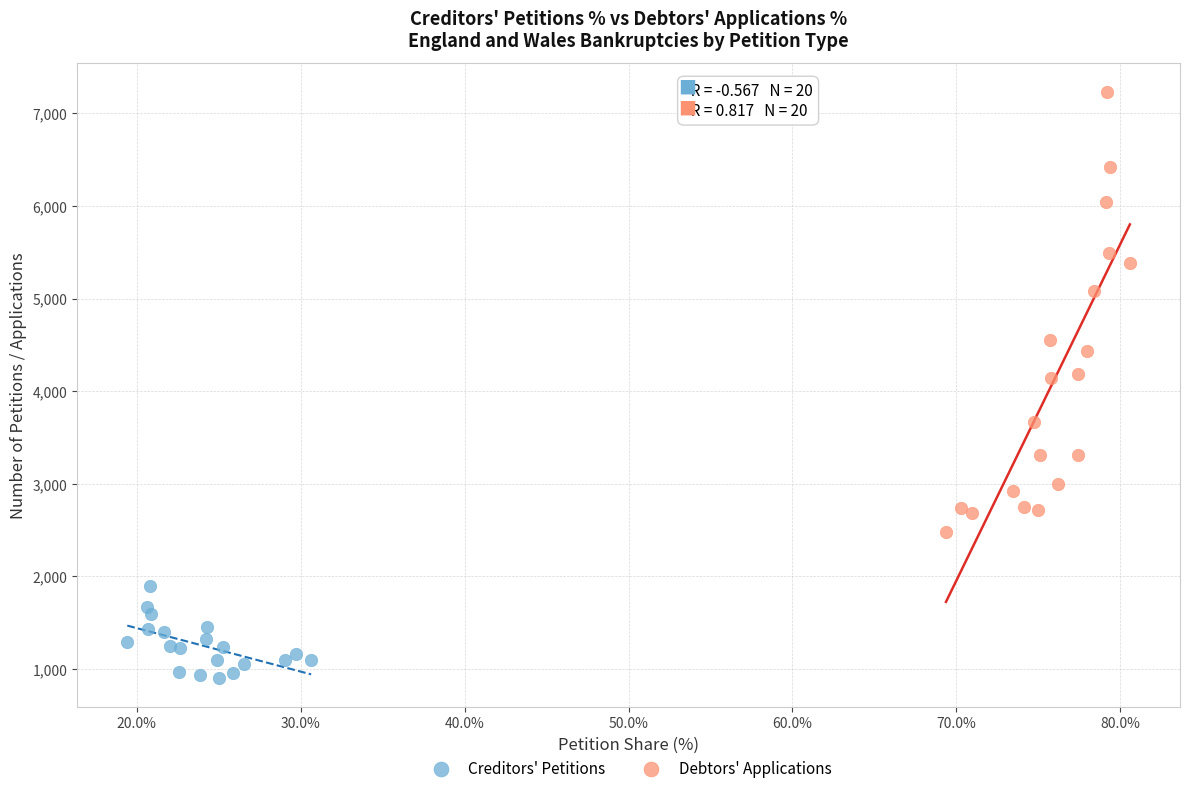

Which series reaches the minimum Y coordinate?

Creditors' Petitions